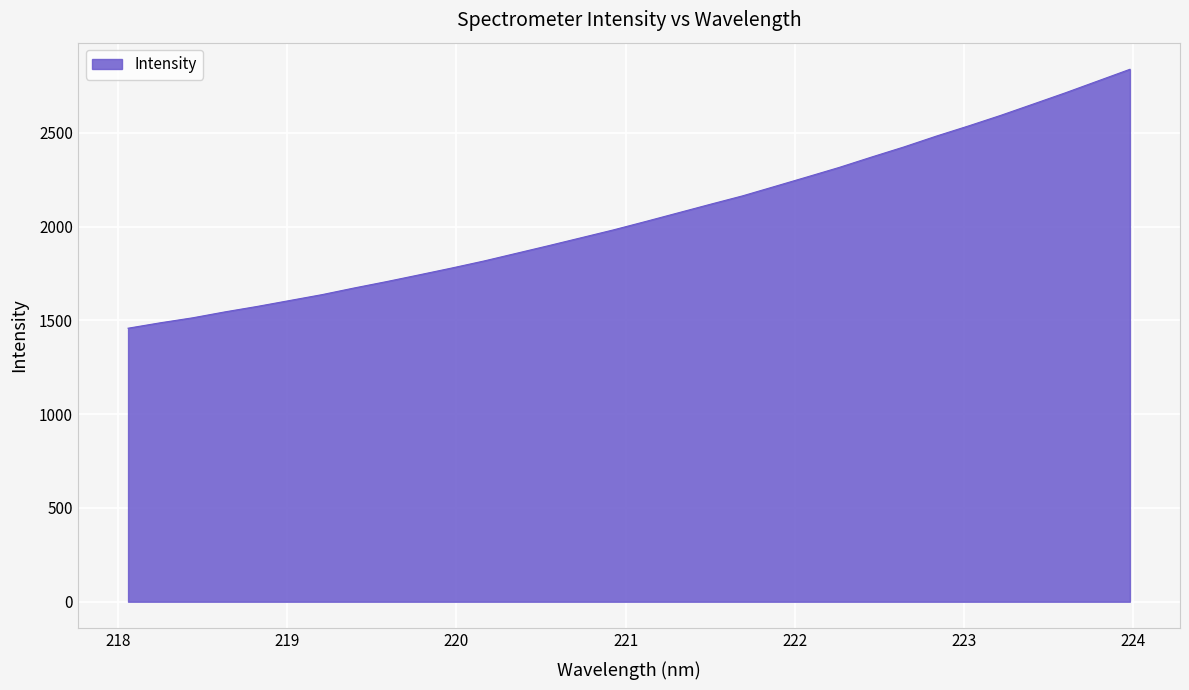

What is the maximum value shown in the chart?

2838.5